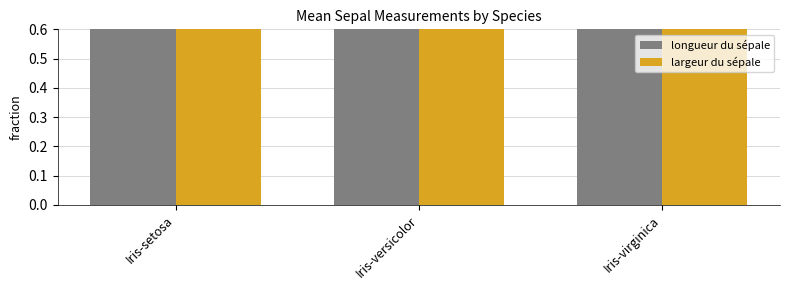

How many data points does each series have?

3